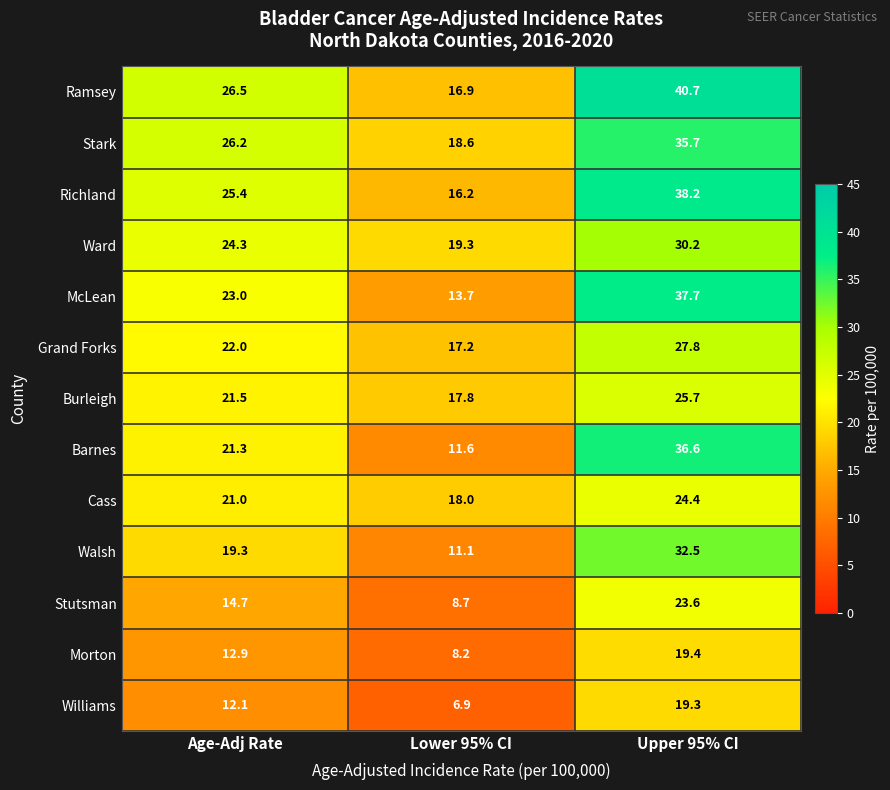

True or false: Morton has a value of 4.0 at Age-Adj Rate.

False